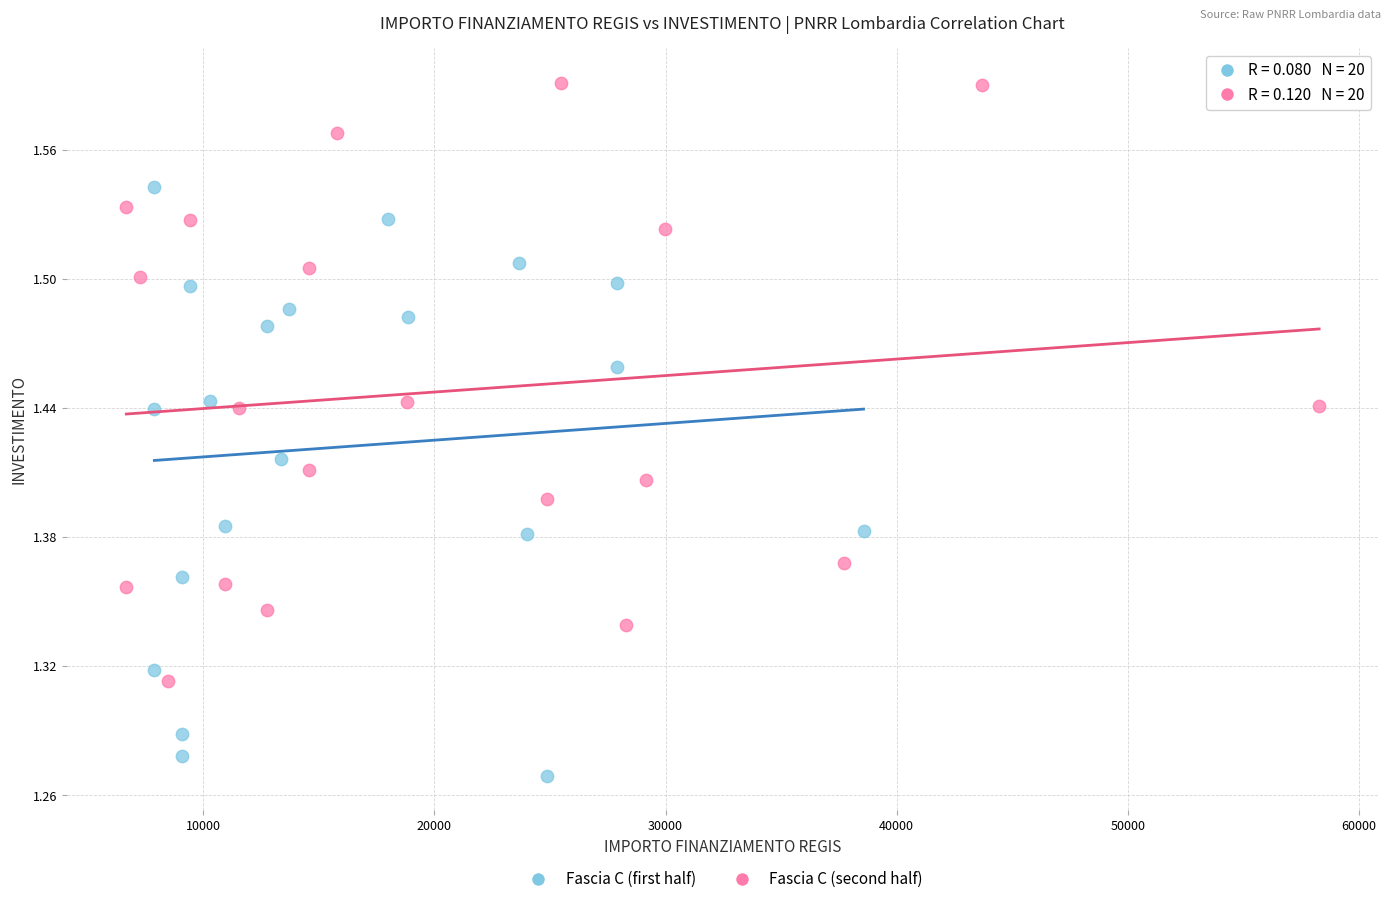

What are all the series names shown in the legend?

Fascia C (first half), Fascia C (second half)